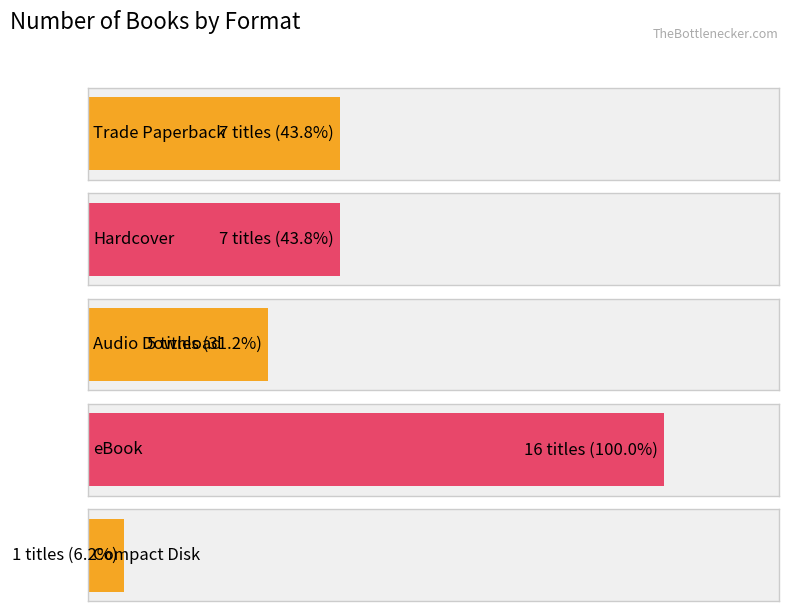

True or false: the data shows 4 at eBook.

False